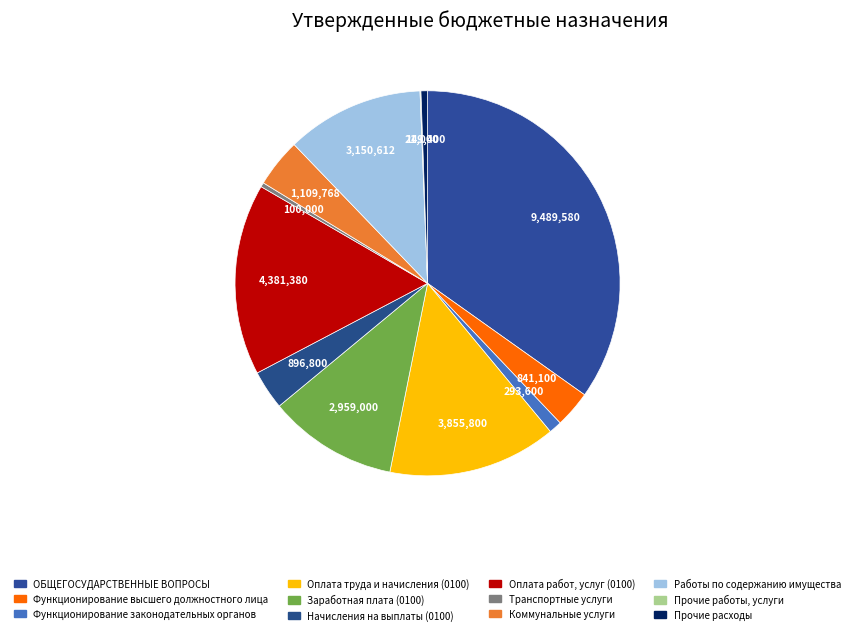

Does Транспортные услуги represent more than half of the total?

No